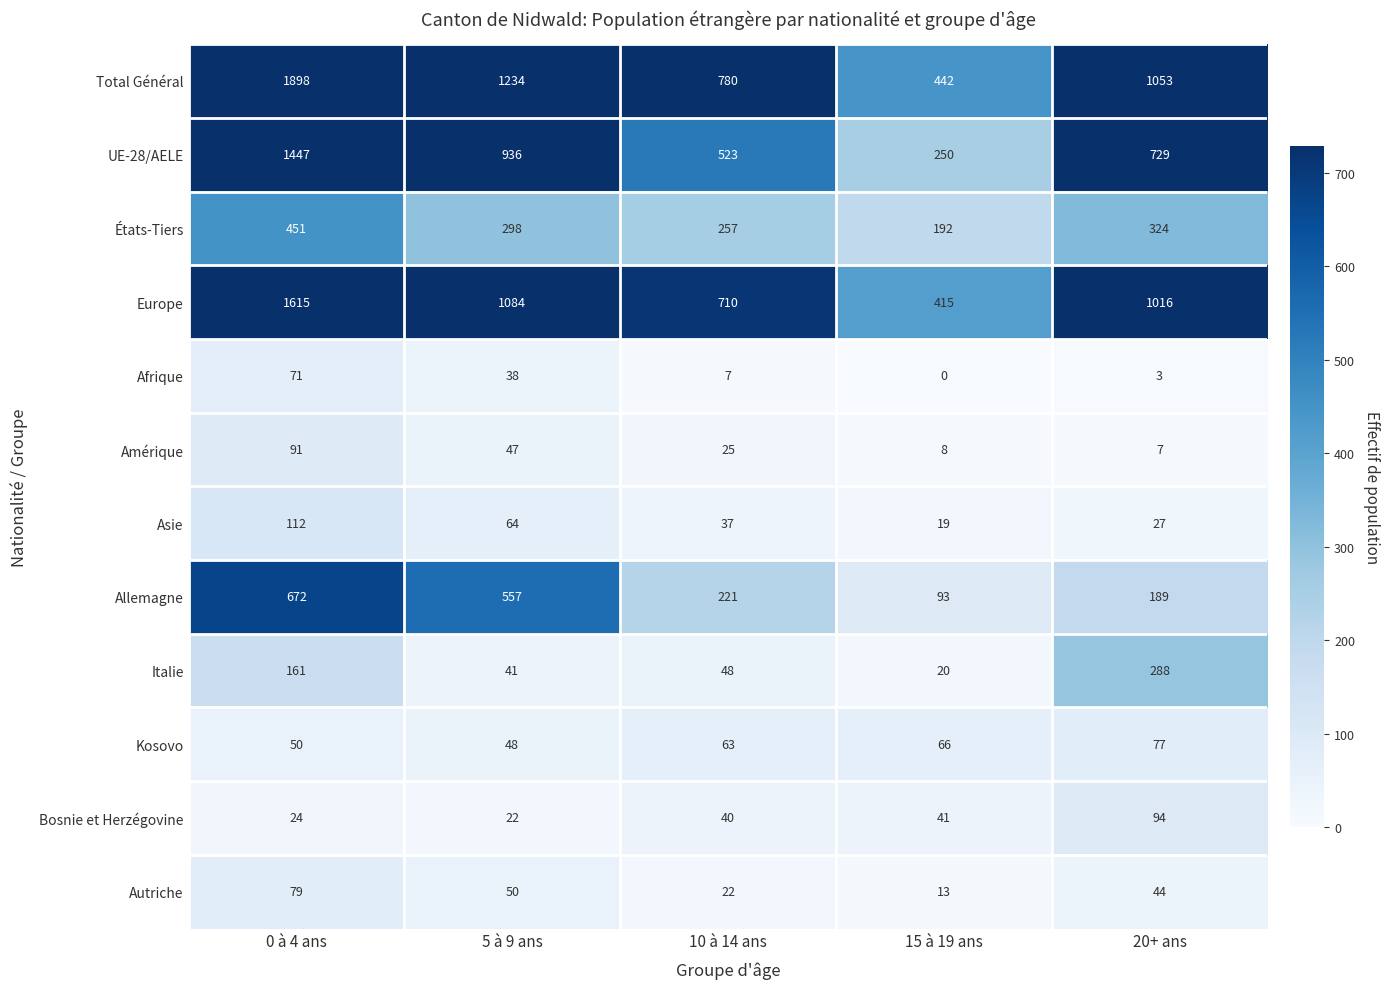

What is the highest value of the Allemagne series?

672